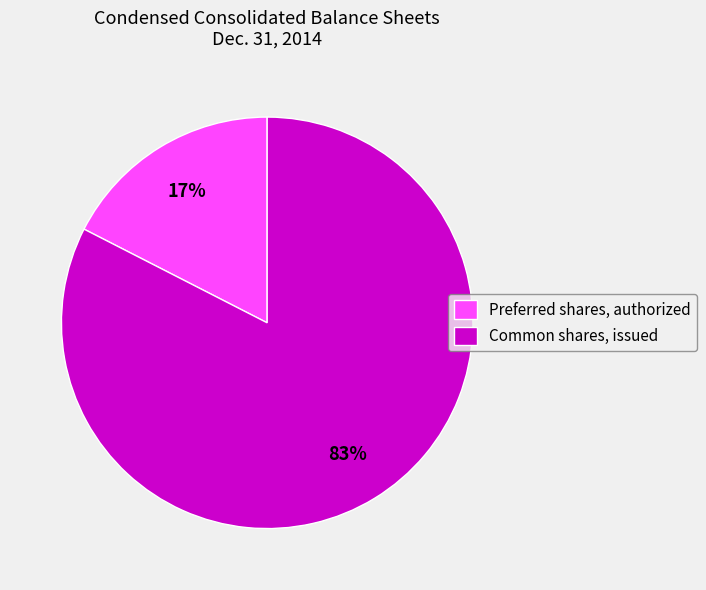

Rank the categories by value from highest to lowest.

Common shares, issued, Preferred shares, authorized